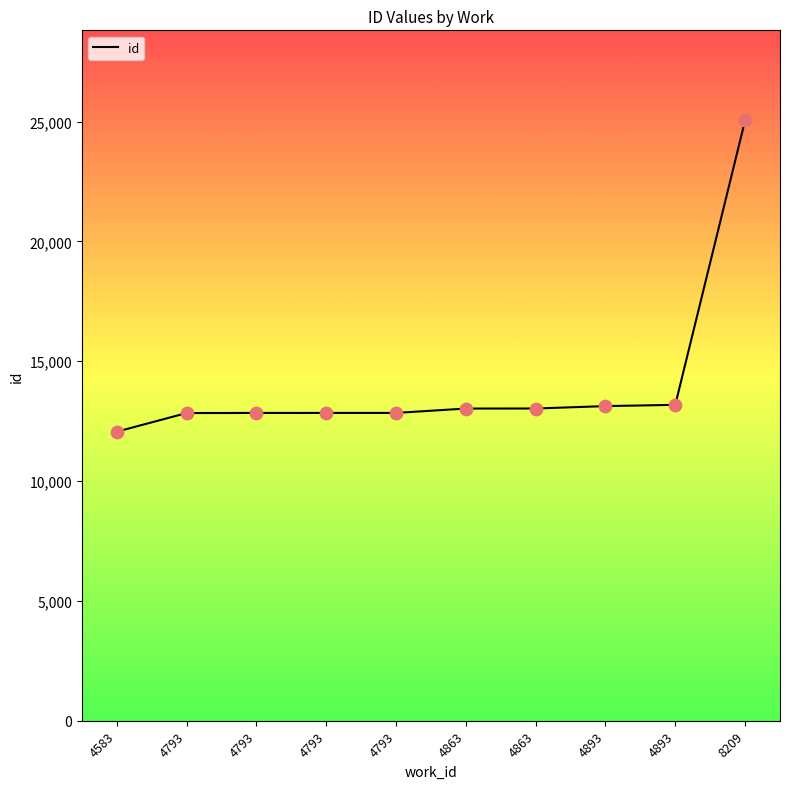

Approximately how many times larger is the value at 4863 compared to 8209?

0.5